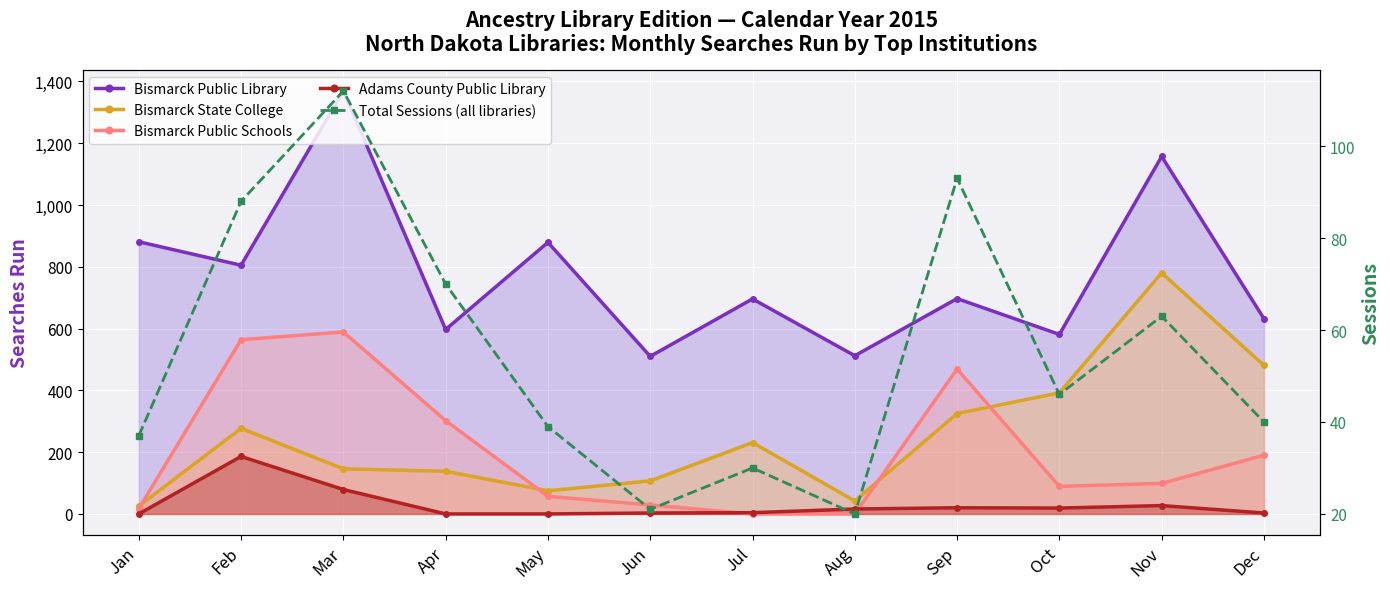

At which category is the sum across all series the highest?

Mar